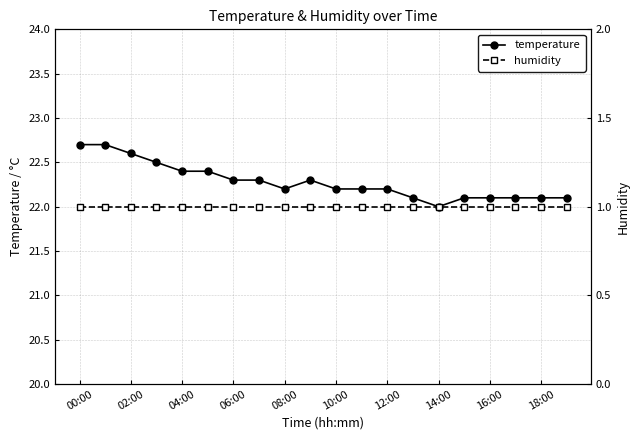

The value of temperature at 06:00 is 22.3. True or false?

True